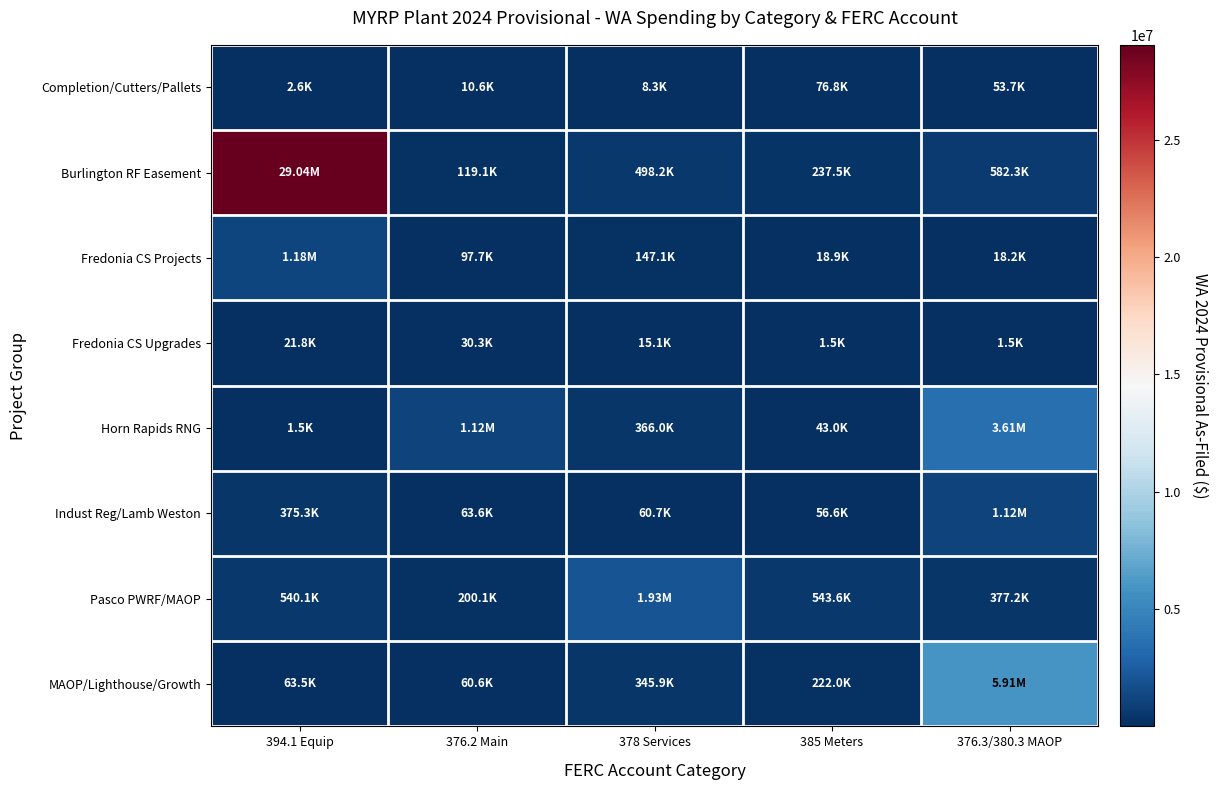

At which category is the sum across all series the highest?

394.1 Equip